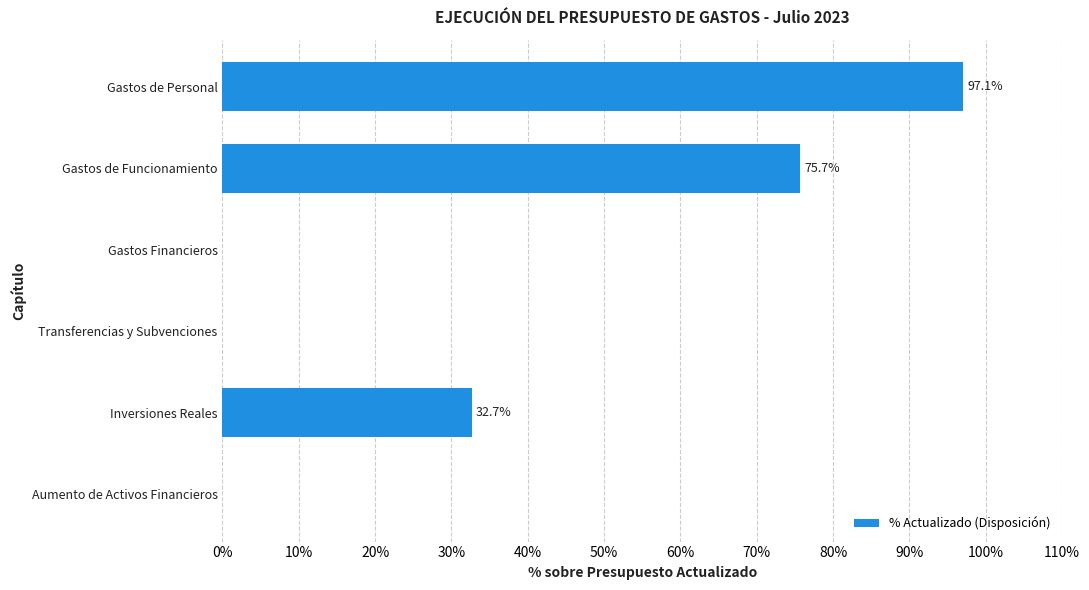

Where is the data nearest to the value 48?

Inversiones Reales